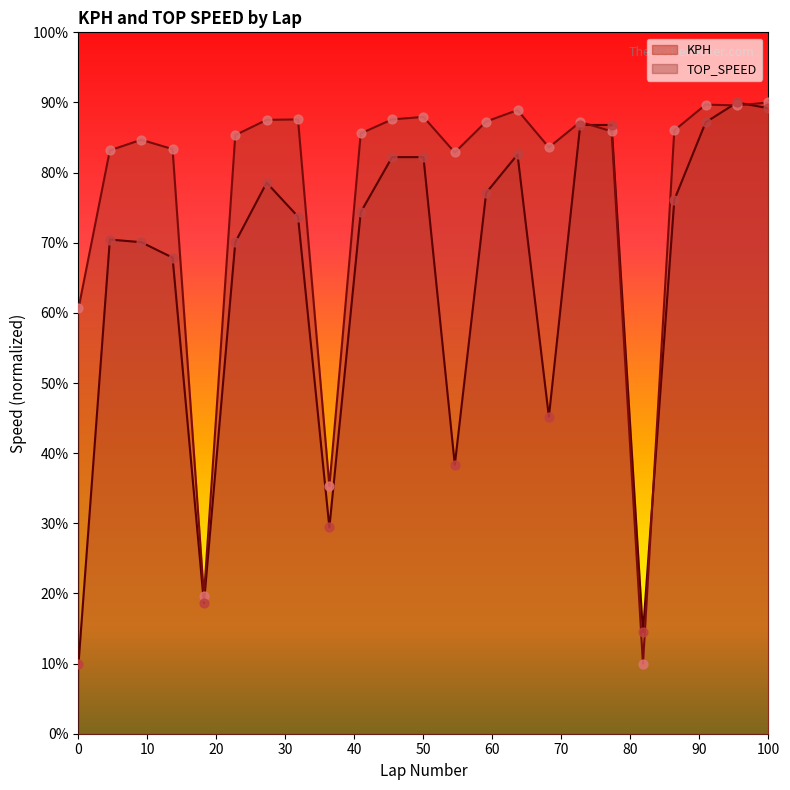

At how many categories does at least one series exceed 48?

20